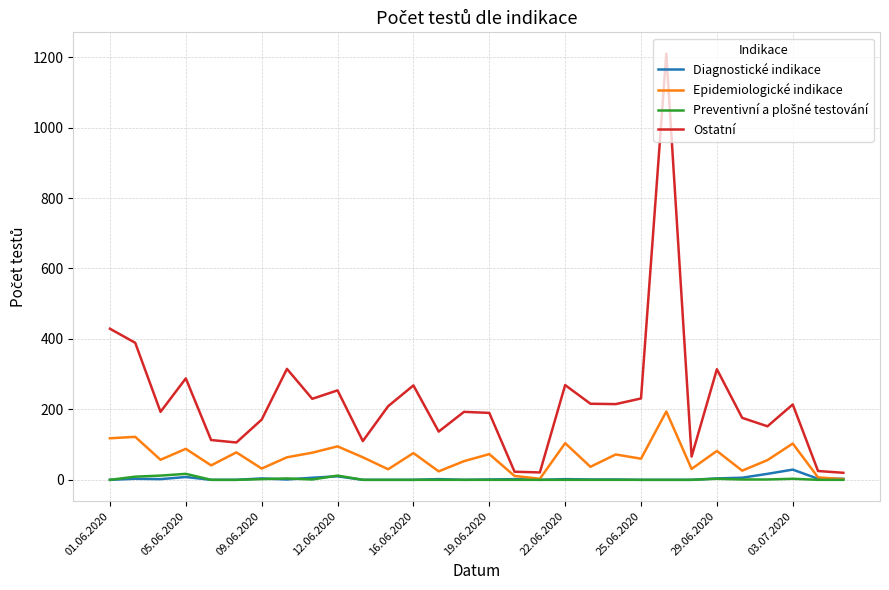

Which series has the largest total across all categories?

Ostatní